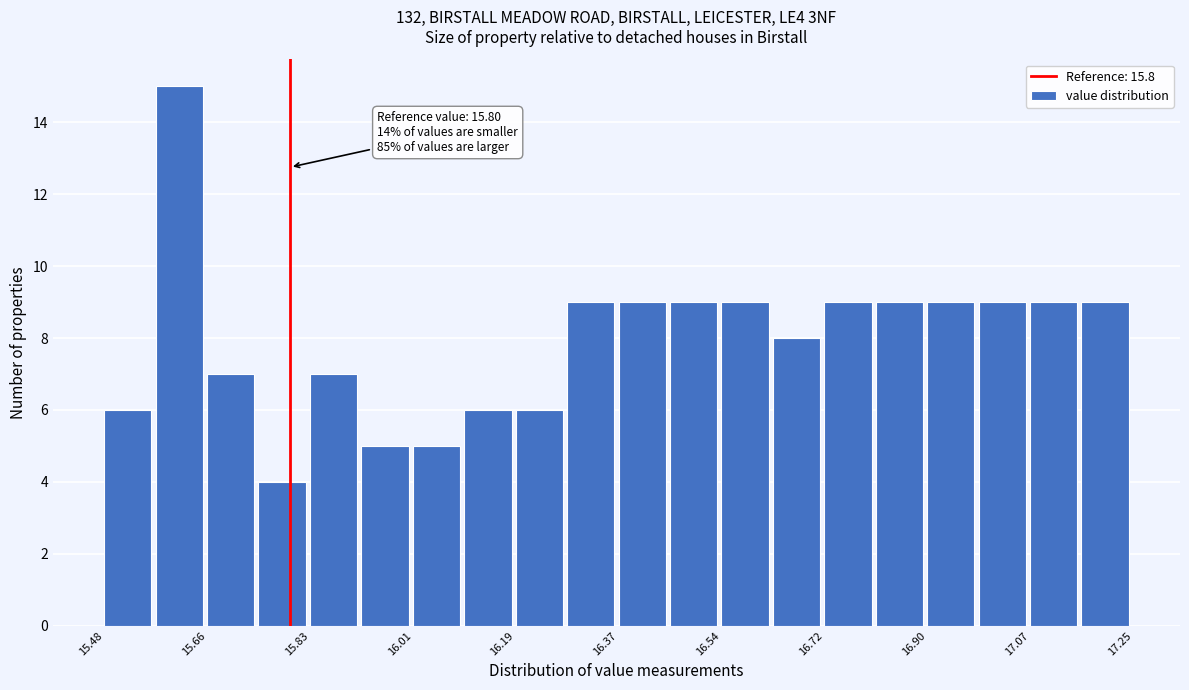

Which range on the x-axis has the tallest bar?

15.56 to 15.66